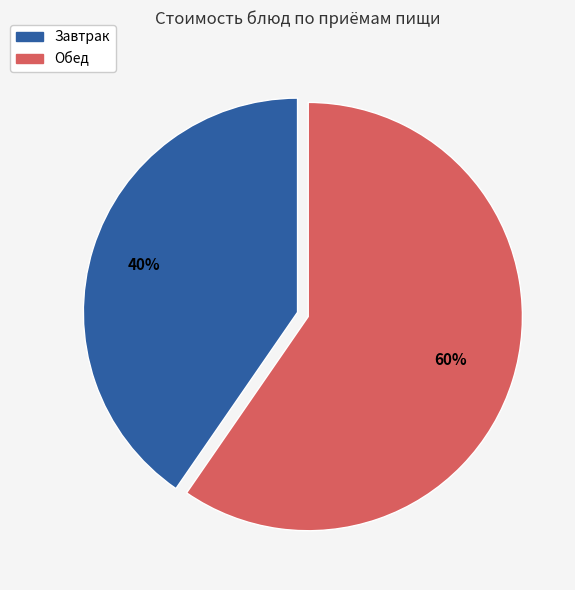

Does any single category account for the majority?

Yes